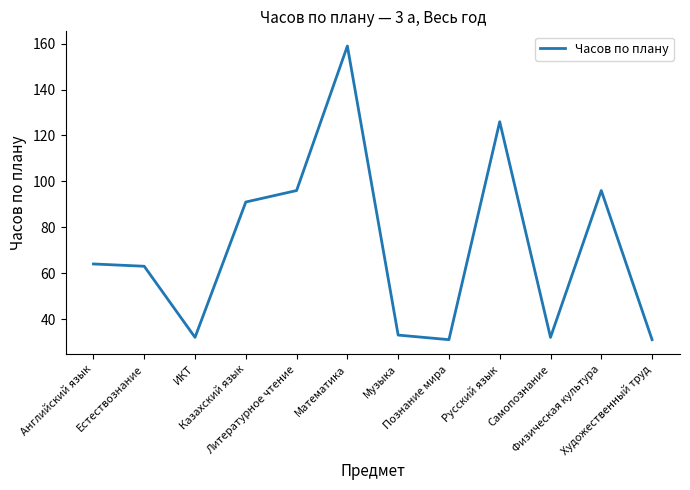

What is the smallest value displayed?

31